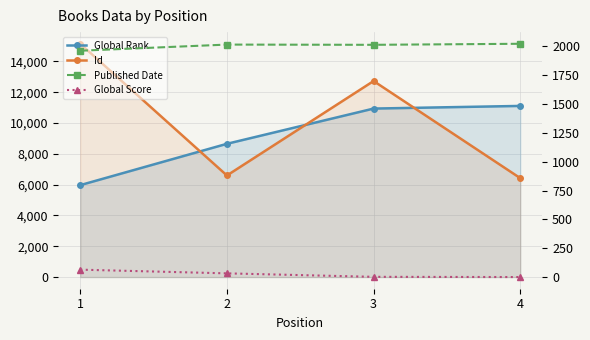

How many values in the Global Score series are below 34?

2